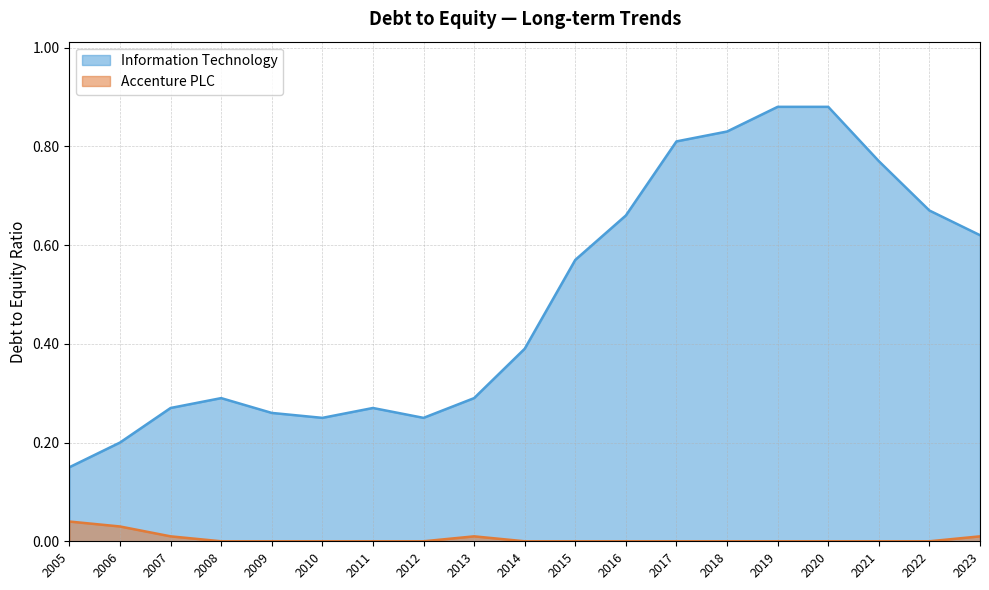

What is the minimum value for Information Technology?

0.1